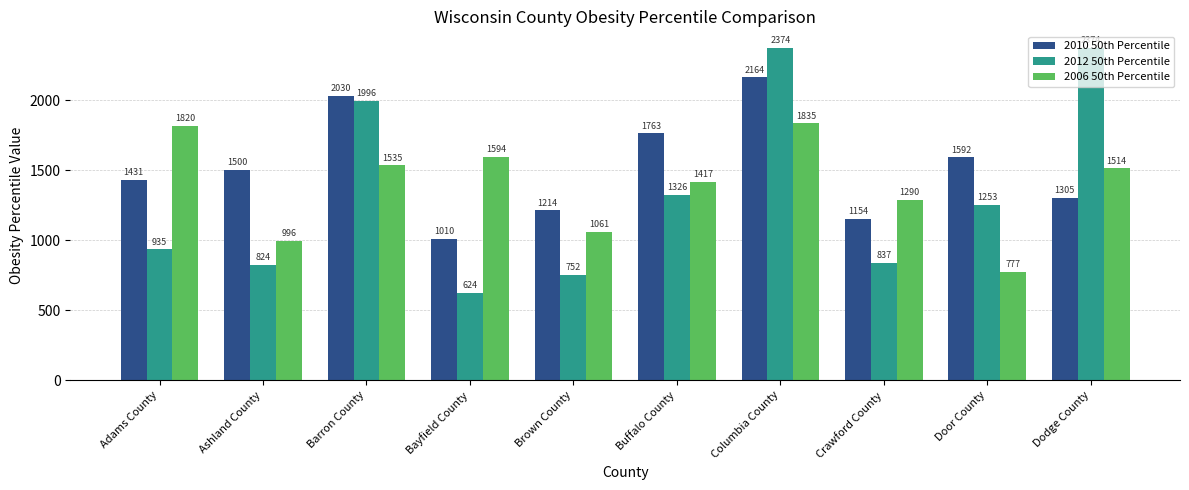

What is the maximum value shown in the chart?

2374